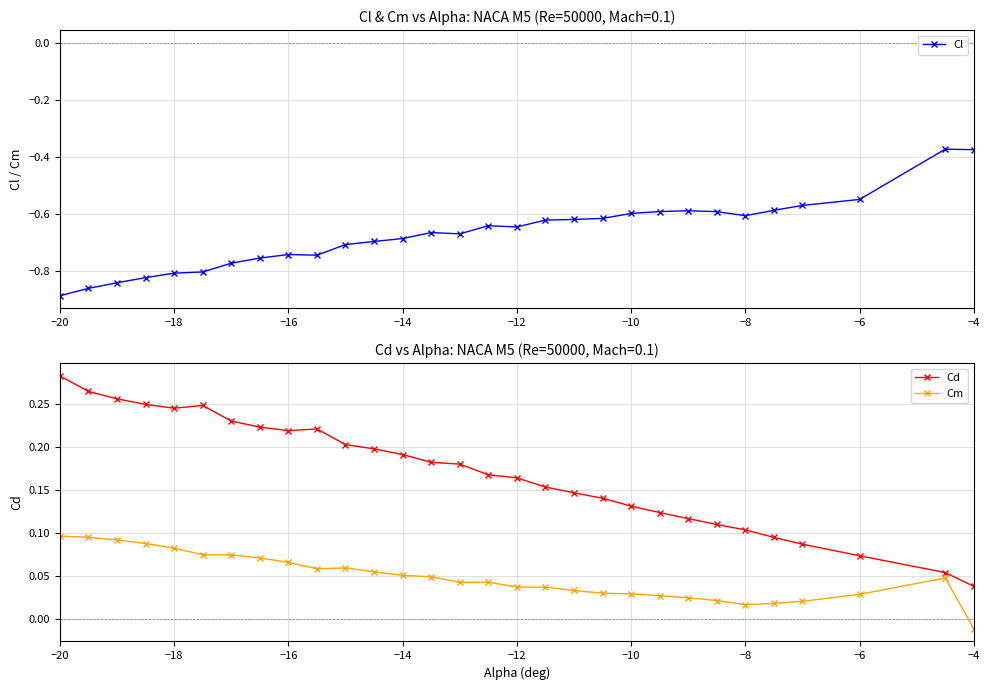

True or false: Cm has more than 0 points higher than both neighbors.

True